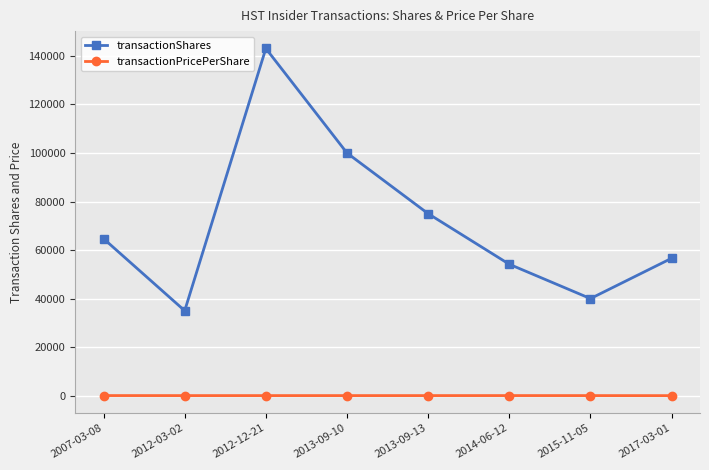

What is the average value of the transactionPricePerShare series?

16.5